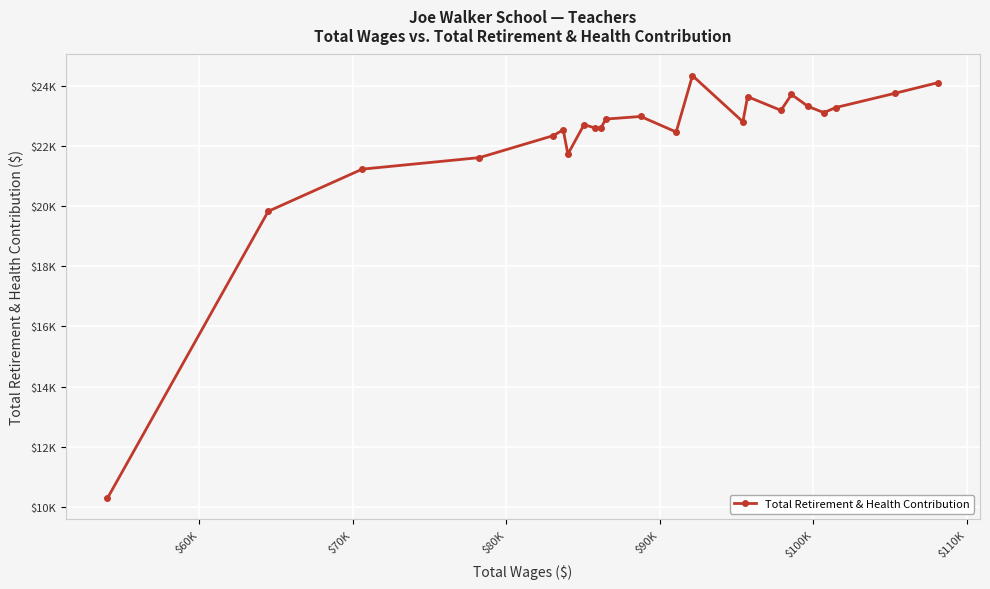

Is this an area chart (filled region under the line)?

No